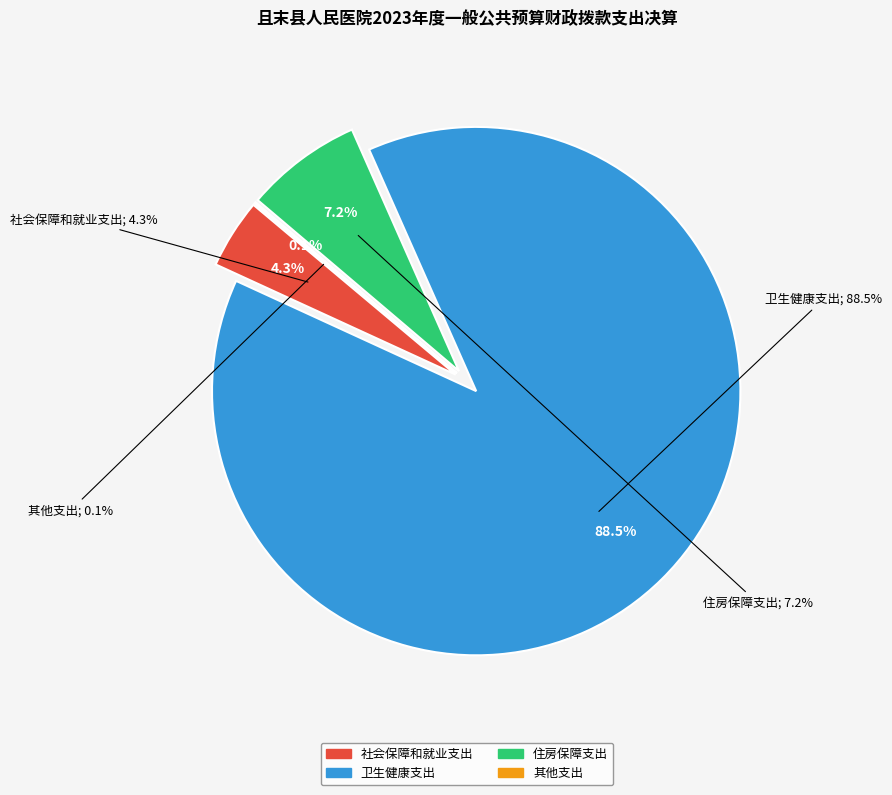

What portion of the pie excludes 社会保障和就业支出?

95.7%